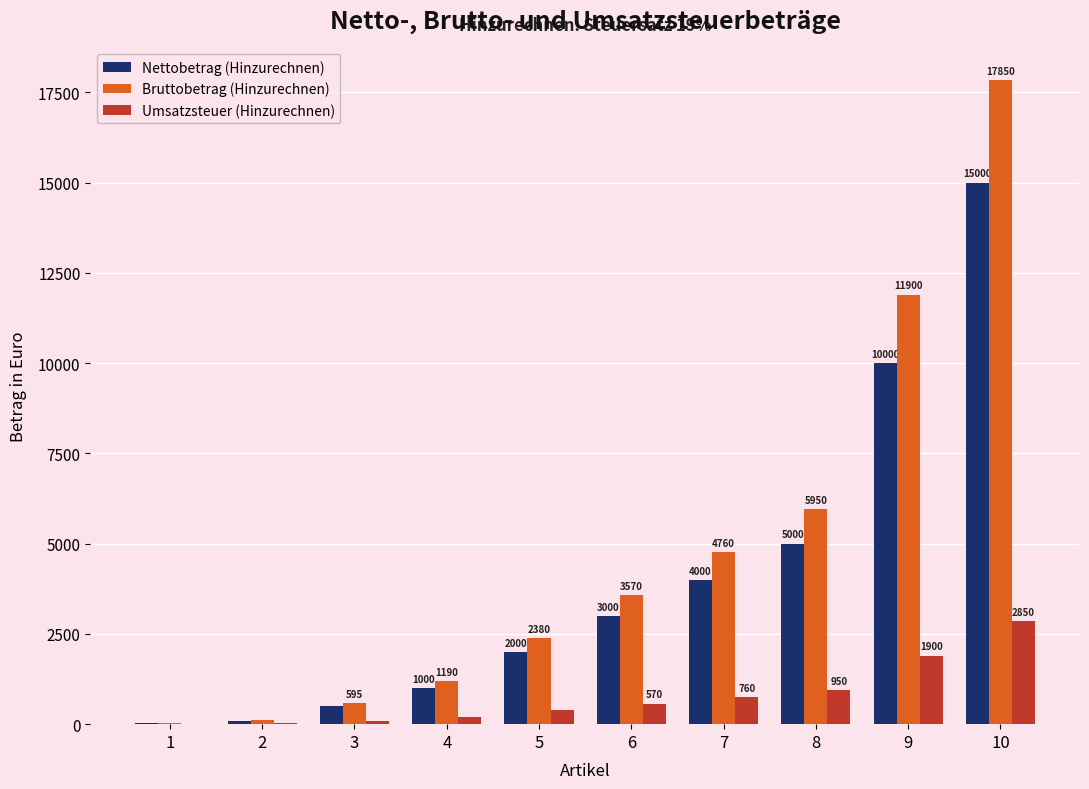

What is the sum of the Nettobetrag (Hinzurechnen) values at 7 and 9?

14000.0